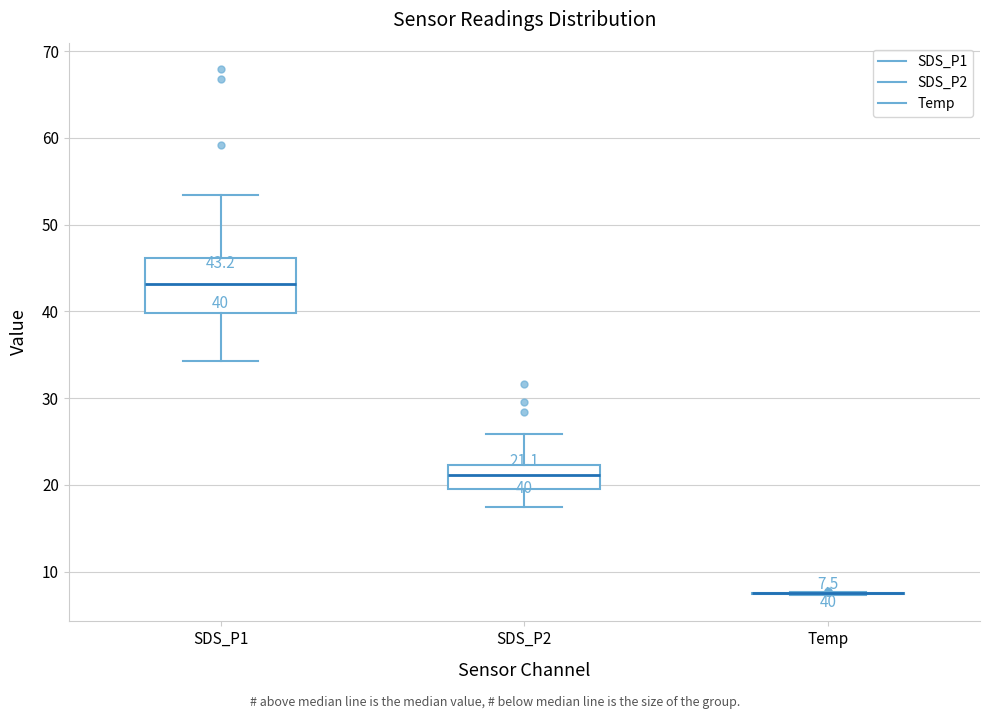

Which box is the tallest, from its lower edge to its upper edge?

SDS_P1